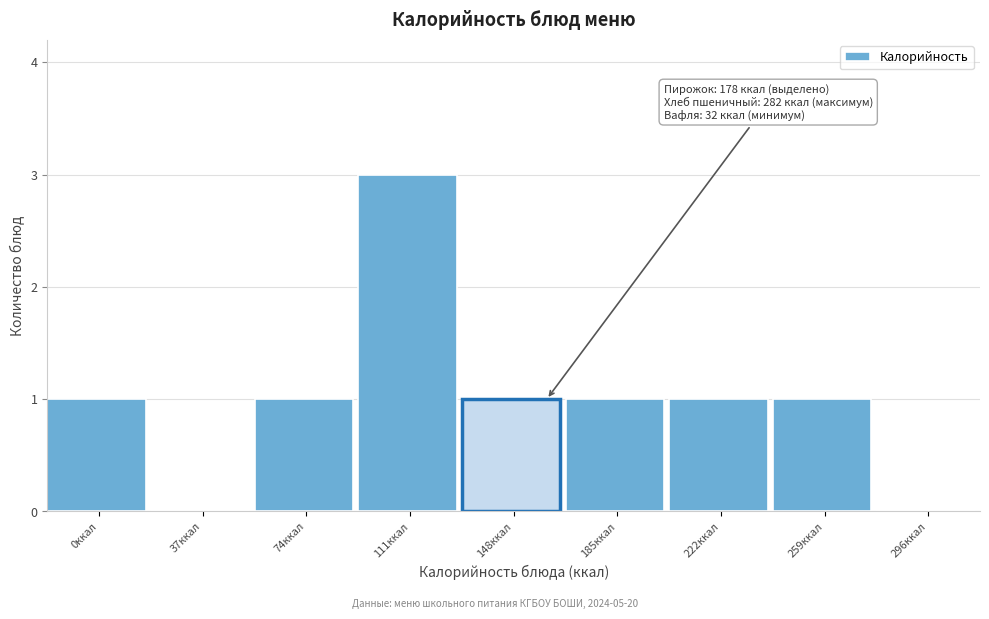

Reading right to left, extract all data points from this chart.

296ккал=0	259ккал=1	222ккал=1	185ккал=1	148ккал=1	111ккал=3	74ккал=1	37ккал=0	0ккал=1